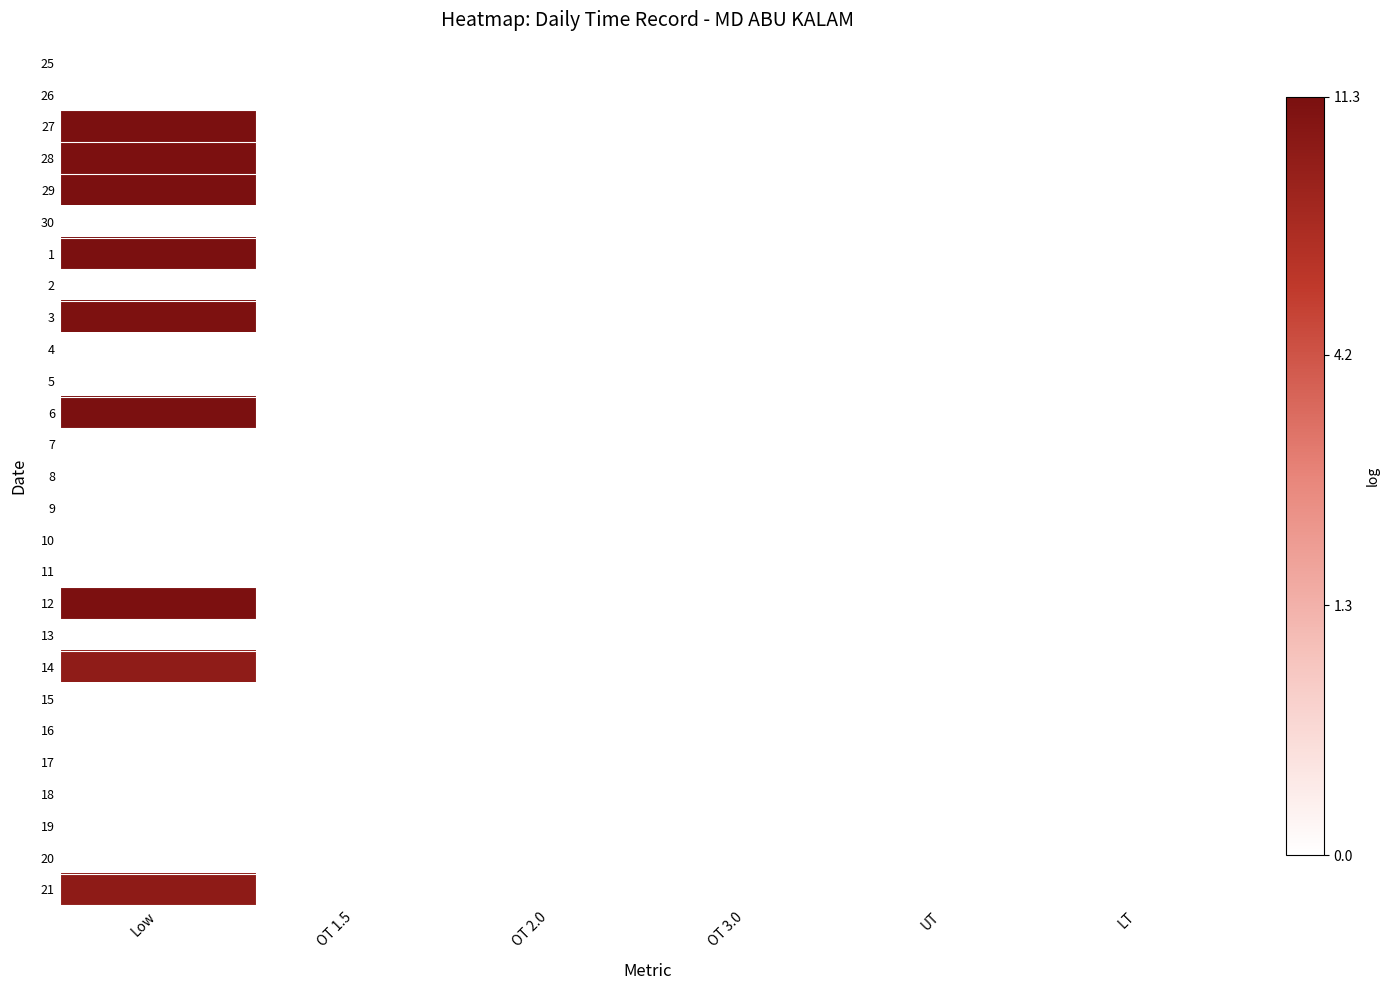

Reading right to left, transcribe all the data shown in this chart.

25: LT=0.0	UT=0.0	OT 3.0=0.0	OT 2.0=0.0	OT 1.5=0.0	Low=0.0
26: LT=0.0	UT=0.0	OT 3.0=0.0	OT 2.0=0.0	OT 1.5=0.0	Low=0.0
27: LT=0.0	UT=0.0	OT 3.0=0.0	OT 2.0=0.0	OT 1.5=0.0	Low=2.5
28: LT=0.0	UT=0.0	OT 3.0=0.0	OT 2.0=0.0	OT 1.5=0.0	Low=2.5
29: LT=0.0	UT=0.0	OT 3.0=0.0	OT 2.0=0.0	OT 1.5=0.0	Low=2.5
30: LT=0.0	UT=0.0	OT 3.0=0.0	OT 2.0=0.0	OT 1.5=0.0	Low=0.0
1: LT=0.0	UT=0.0	OT 3.0=0.0	OT 2.0=0.0	OT 1.5=0.0	Low=2.5
2: LT=0.0	UT=0.0	OT 3.0=0.0	OT 2.0=0.0	OT 1.5=0.0	Low=0.0
3: LT=0.0	UT=0.0	OT 3.0=0.0	OT 2.0=0.0	OT 1.5=0.0	Low=2.5
4: LT=0.0	UT=0.0	OT 3.0=0.0	OT 2.0=0.0	OT 1.5=0.0	Low=0.0
5: LT=0.0	UT=0.0	OT 3.0=0.0	OT 2.0=0.0	OT 1.5=0.0	Low=0.0
6: LT=0.0	UT=0.0	OT 3.0=0.0	OT 2.0=0.0	OT 1.5=0.0	Low=2.5
7: LT=0.0	UT=0.0	OT 3.0=0.0	OT 2.0=0.0	OT 1.5=0.0	Low=0.0
8: LT=0.0	UT=0.0	OT 3.0=0.0	OT 2.0=0.0	OT 1.5=0.0	Low=0.0
9: LT=0.0	UT=0.0	OT 3.0=0.0	OT 2.0=0.0	OT 1.5=0.0	Low=0.0
10: LT=0.0	UT=0.0	OT 3.0=0.0	OT 2.0=0.0	OT 1.5=0.0	Low=0.0
11: LT=0.0	UT=0.0	OT 3.0=0.0	OT 2.0=0.0	OT 1.5=0.0	Low=0.0
12: LT=0.0	UT=0.0	OT 3.0=0.0	OT 2.0=0.0	OT 1.5=0.0	Low=2.5
13: LT=0.0	UT=0.0	OT 3.0=0.0	OT 2.0=0.0	OT 1.5=0.0	Low=0.0
14: LT=0.0	UT=0.0	OT 3.0=0.0	OT 2.0=0.0	OT 1.5=0.0	Low=2.3
15: LT=0.0	UT=0.0	OT 3.0=0.0	OT 2.0=0.0	OT 1.5=0.0	Low=0.0
16: LT=0.0	UT=0.0	OT 3.0=0.0	OT 2.0=0.0	OT 1.5=0.0	Low=0.0
17: LT=0.0	UT=0.0	OT 3.0=0.0	OT 2.0=0.0	OT 1.5=0.0	Low=0.0
18: LT=0.0	UT=0.0	OT 3.0=0.0	OT 2.0=0.0	OT 1.5=0.0	Low=0.0
19: LT=0.0	UT=0.0	OT 3.0=0.0	OT 2.0=0.0	OT 1.5=0.0	Low=0.0
20: LT=0.0	UT=0.0	OT 3.0=0.0	OT 2.0=0.0	OT 1.5=0.0	Low=0.0
21: LT=0.0	UT=0.0	OT 3.0=0.0	OT 2.0=0.0	OT 1.5=0.0	Low=2.3